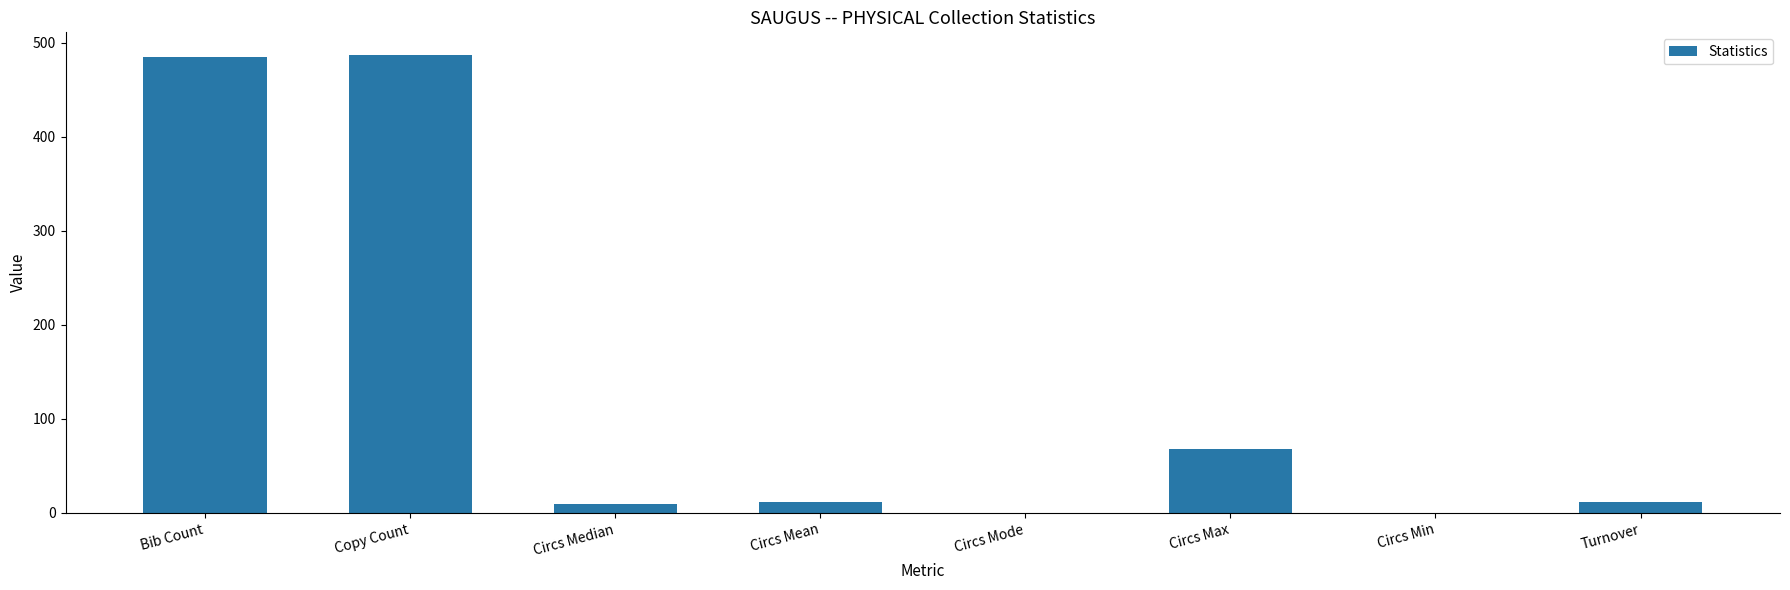

How many data points does each series have?

8